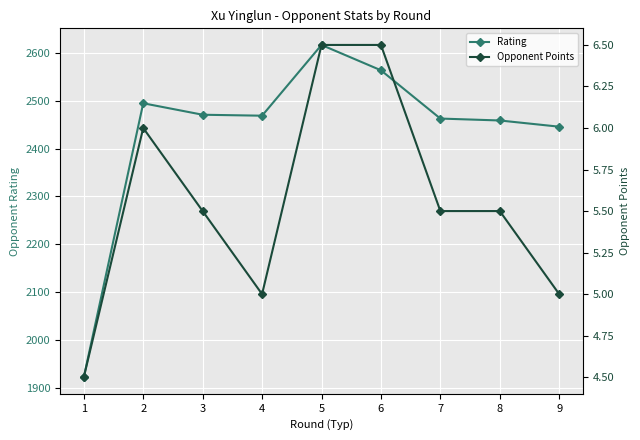

Reading right to left, what are all the values shown in this chart?

Rating: 2446.0	2459.0	2463.0	2564.0	2617.0	2469.0	2471.0	2495.0	1922.0
Opponent Points: 5.0	5.5	5.5	6.5	6.5	5.0	5.5	6.0	4.5